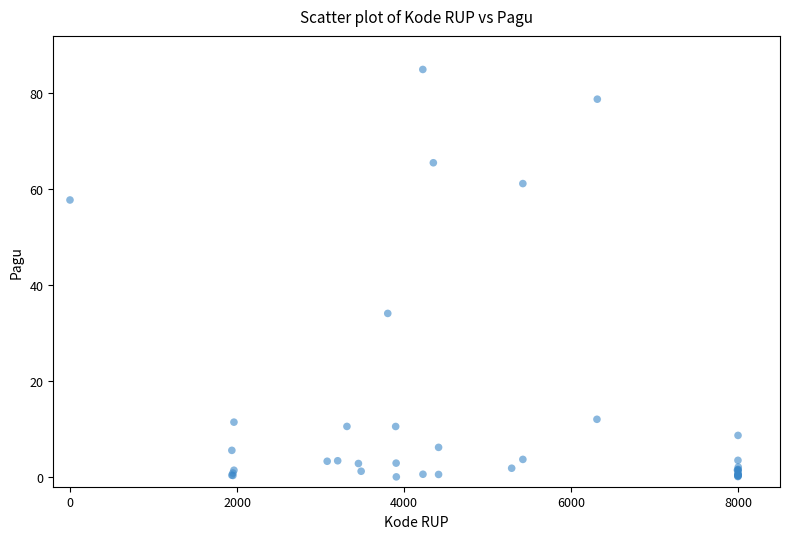

What Y value in the scatter plot is closest to 42?

34.1